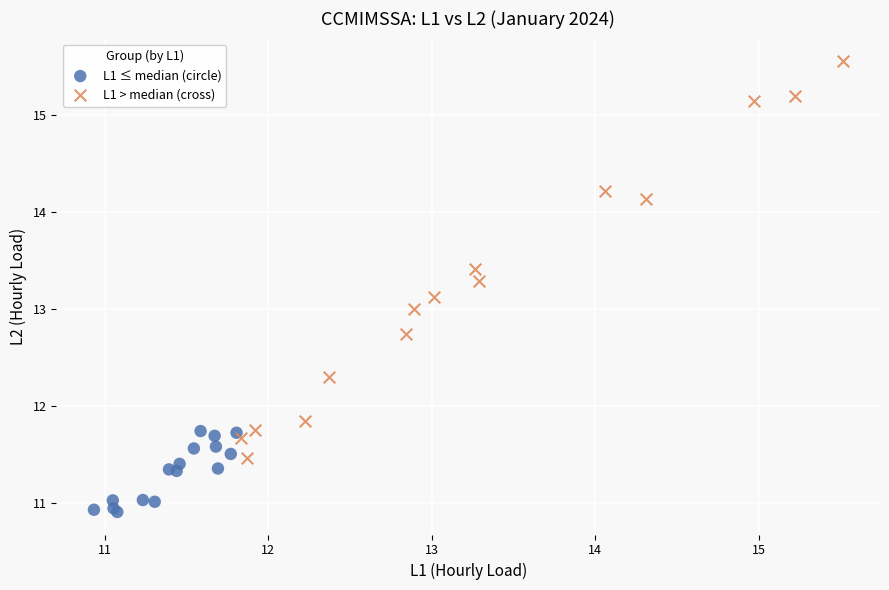

Which series has the largest Y range (max minus min)?

L1 > median (cross)